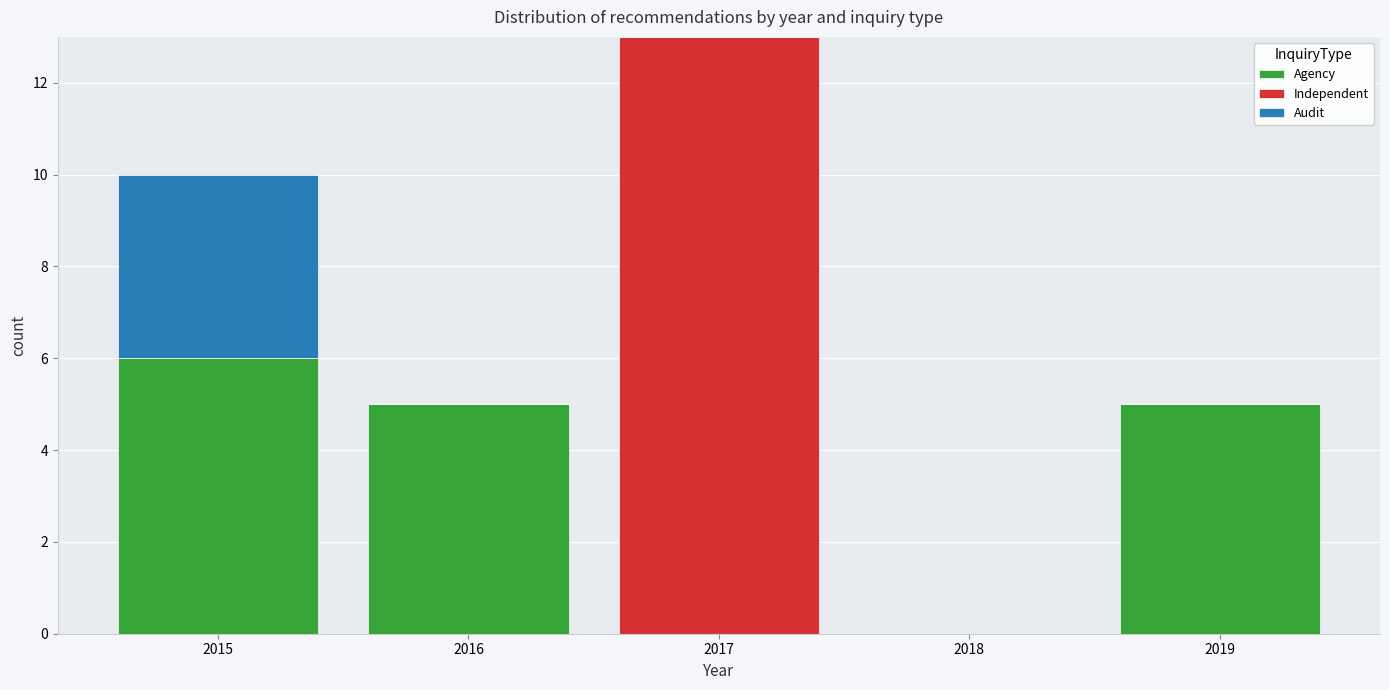

What is the total height of the stacked bar covering 2014.5 to 2015.5 on the x-axis? The values are not printed on the chart, so give them approximately, as read against the axis.

10